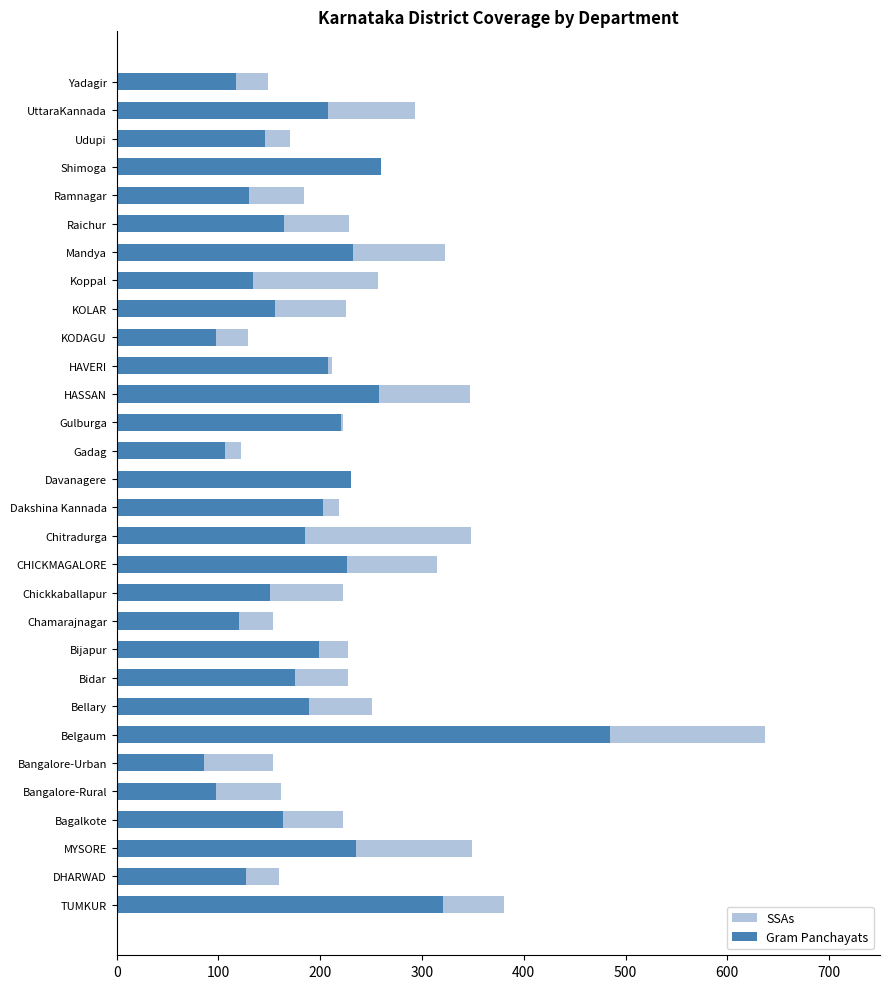

What is the difference between the maximum and minimum values in the SSAs series?

515